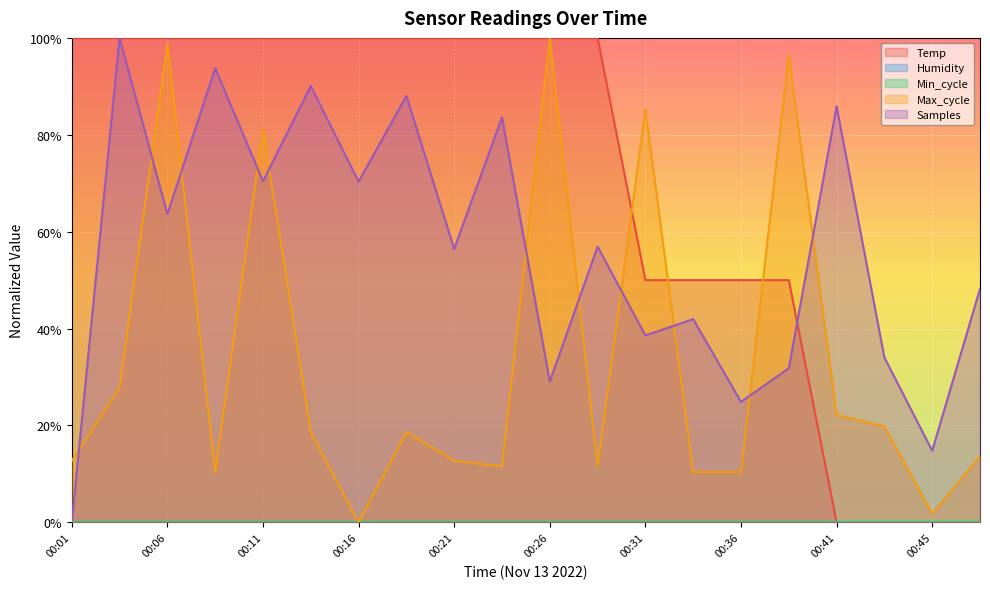

How many categories are shown in the chart?

20